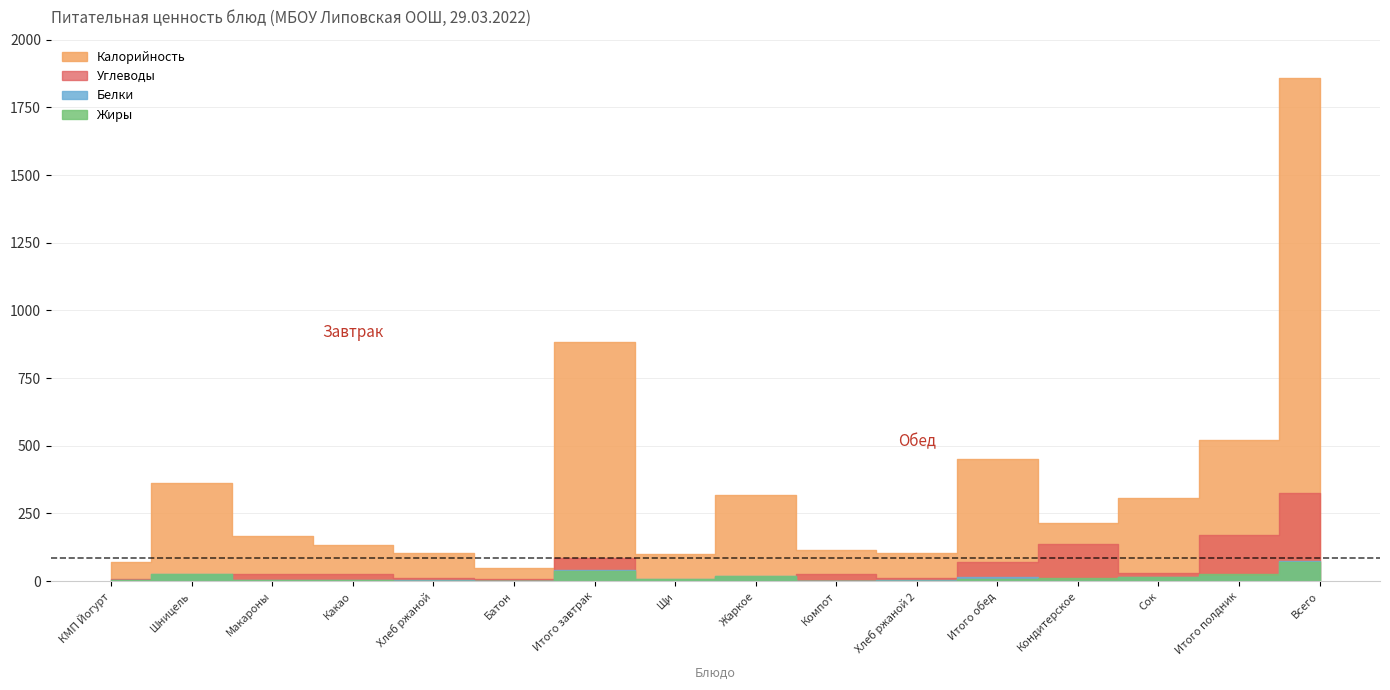

How many values in the Углеводы series exceed 26?

8